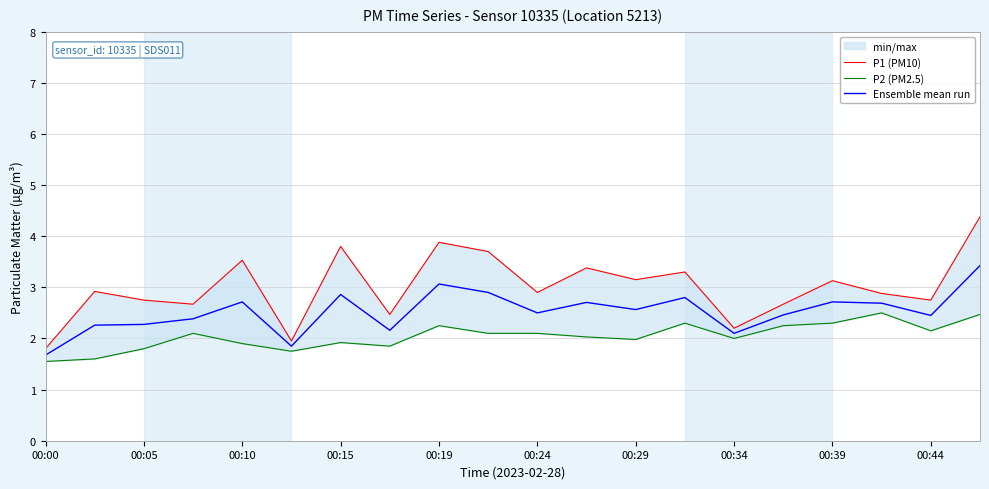

What is the average value of the P1 (PM10) series?

3.0